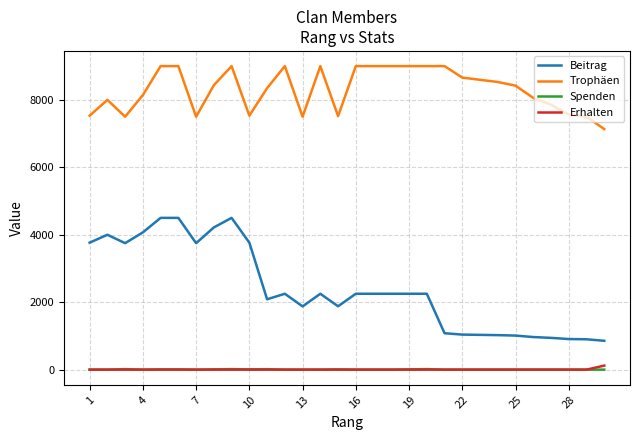

Which series has the largest total across all categories?

Trophäen